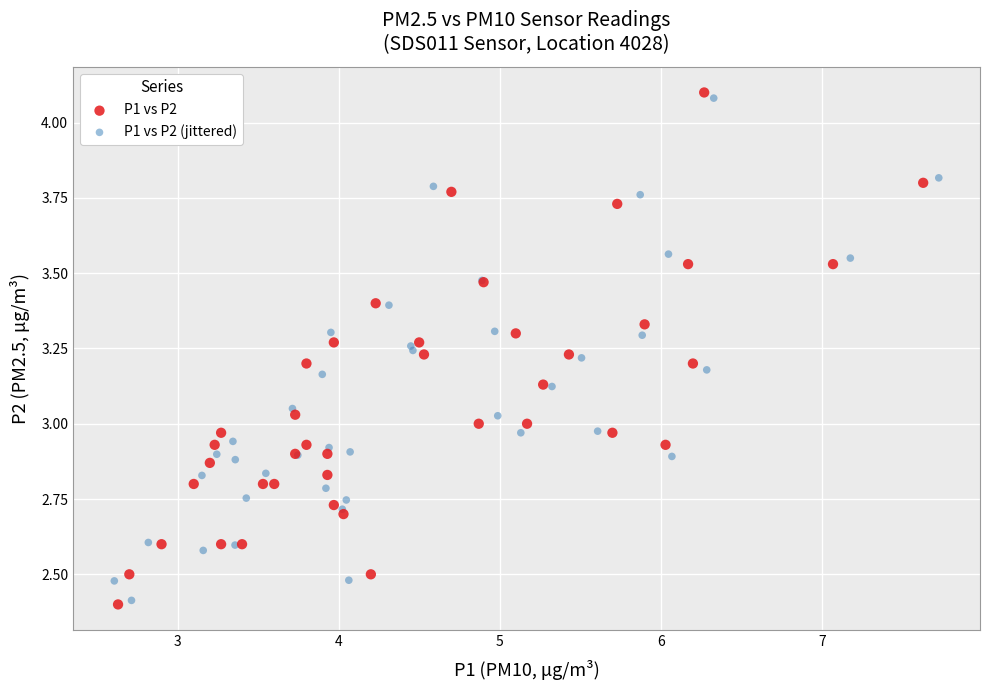

Which series has the widest spread of Y values?

P1 vs P2